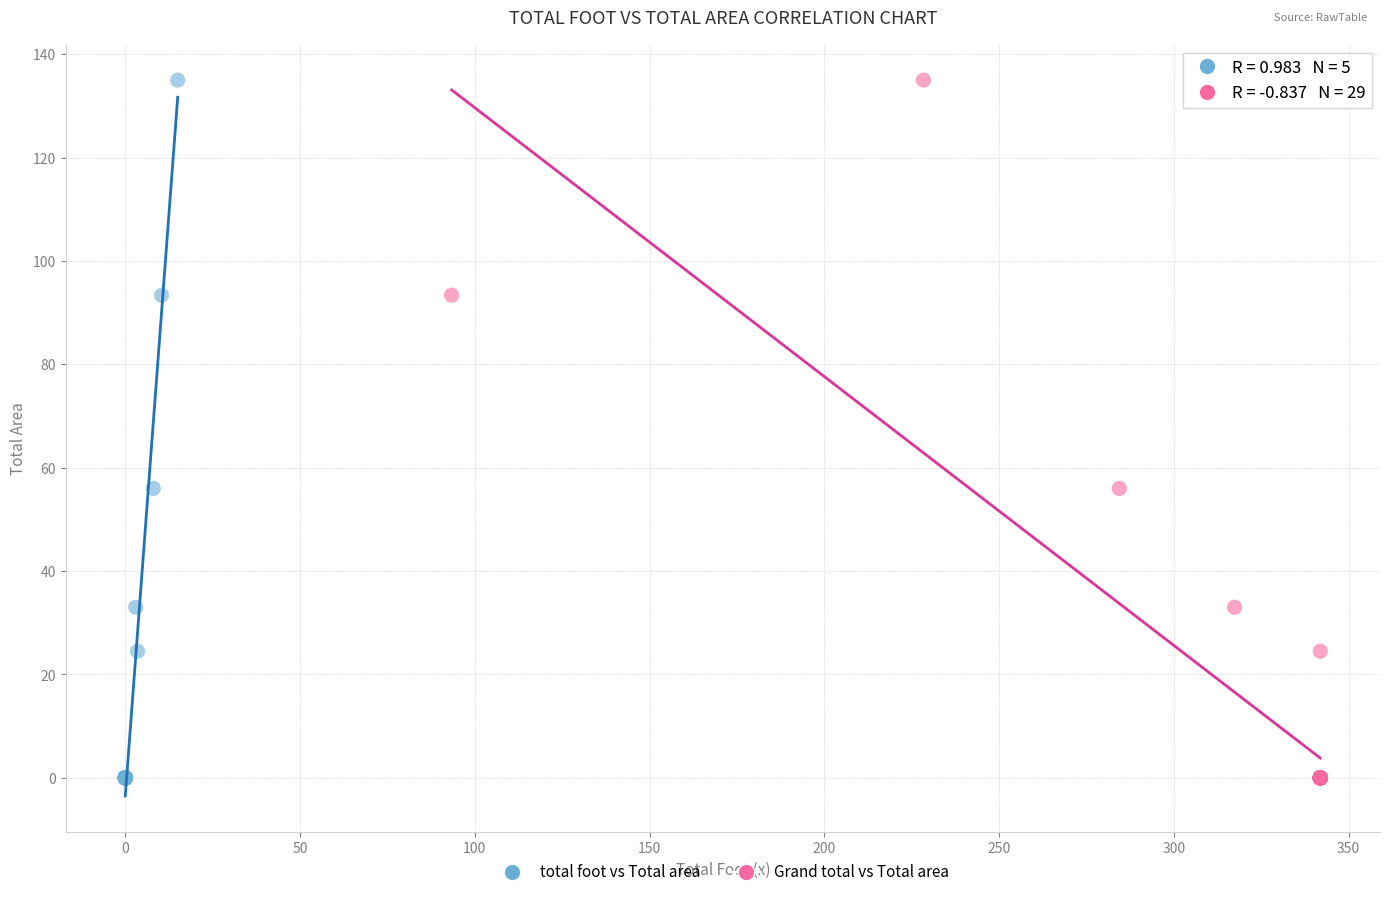

What are all the series names shown in the legend?

total foot vs Total area, Grand total vs Total area